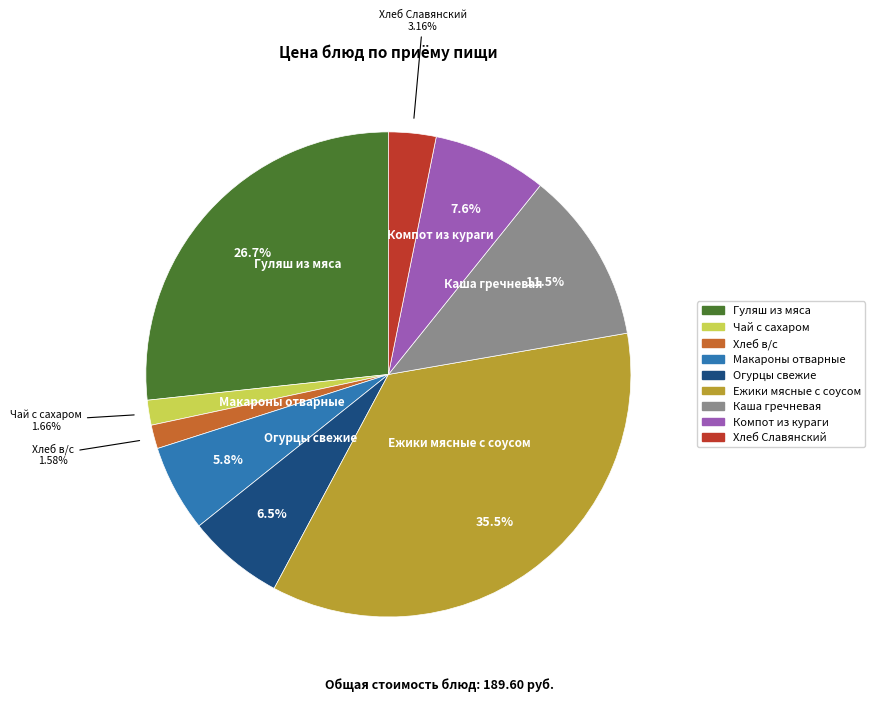

Which category has the biggest portion of the pie?

Ежики мясные с соусом